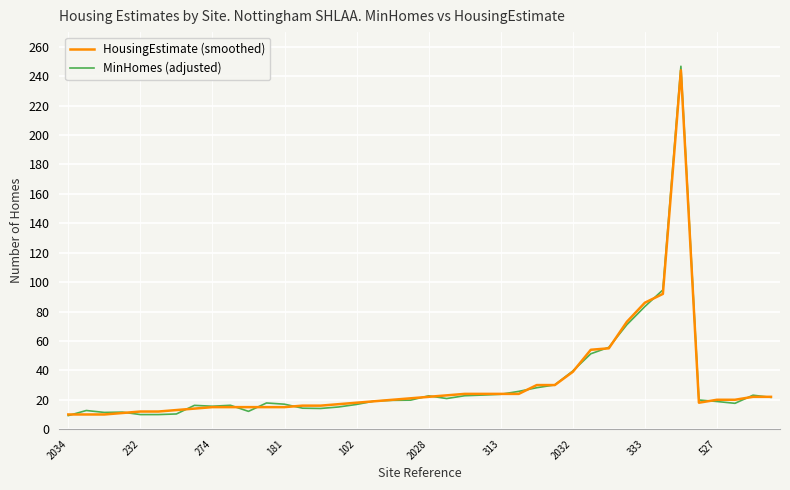

At how many categories does at least one series exceed 163?

1